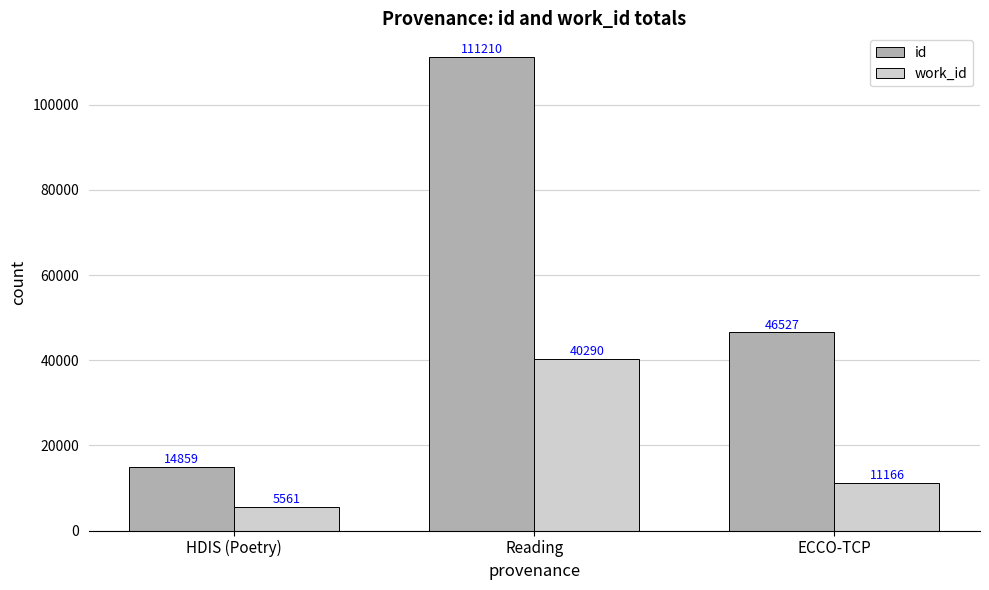

Are the bars horizontal?

No